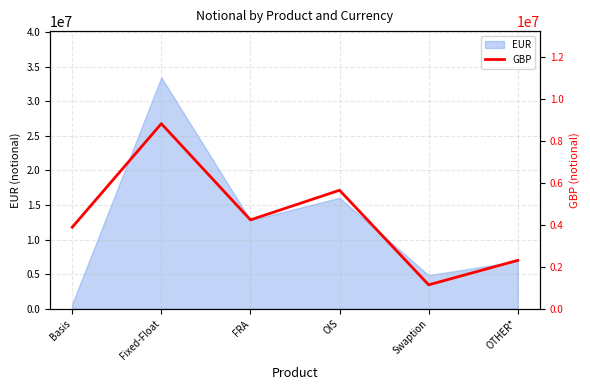

How many interior local peaks (higher than both neighbors) does the data have?

2